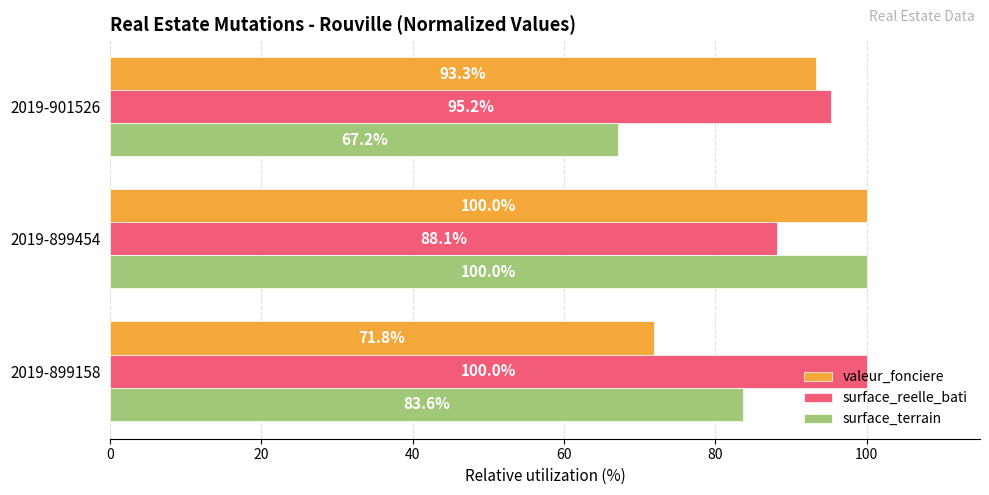

Which category has the highest value in the surface_terrain series?

2019-899454